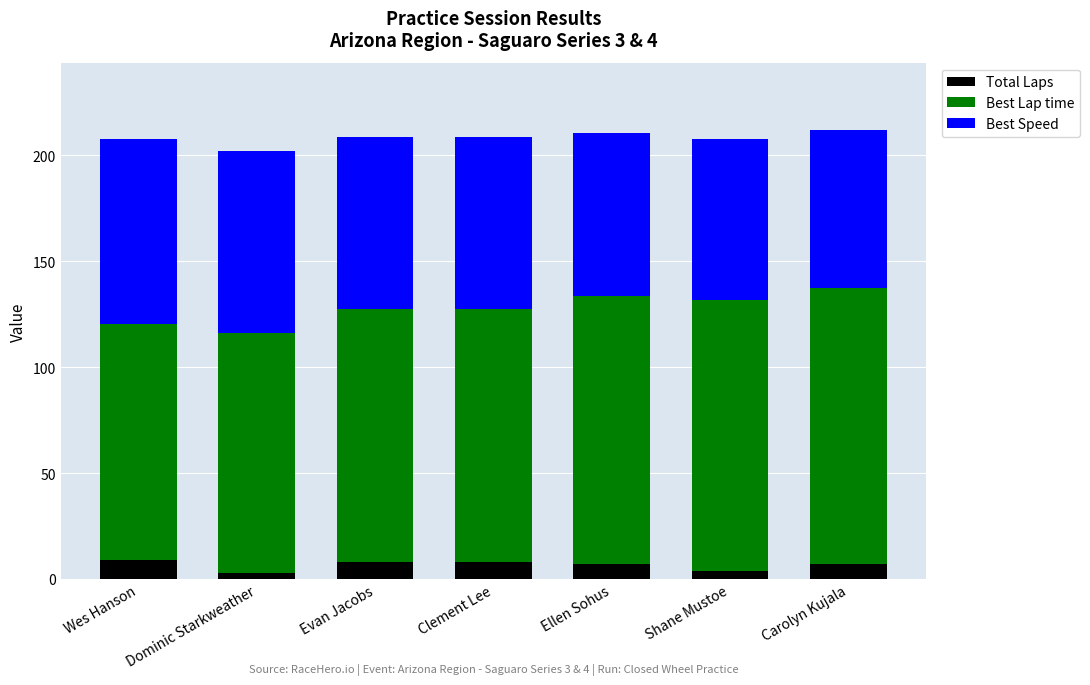

What is the total value across all series at Clement Lee?

208.9